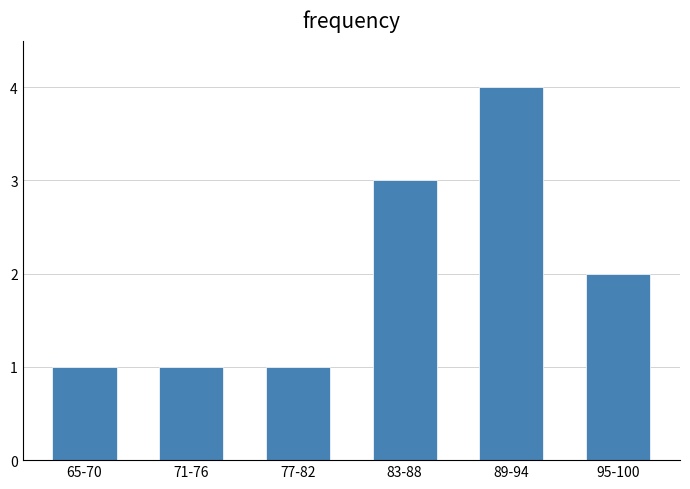

Reading left to right, what are all the values shown in this chart?

1	1	1	3	4	2